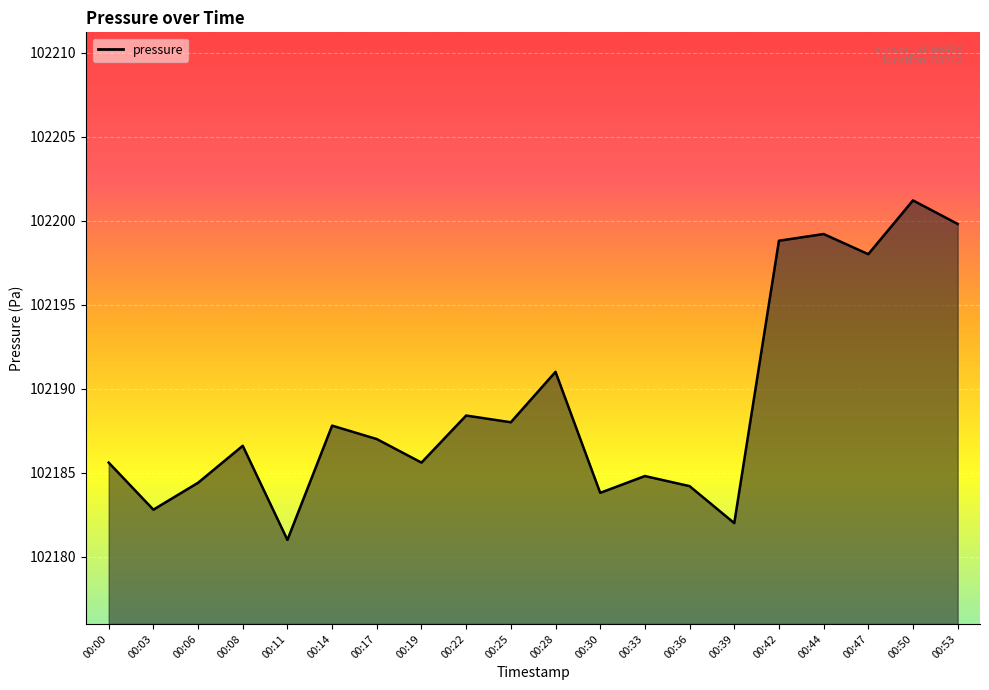

What is the change in value from 00:08 to 00:22?

+1.8